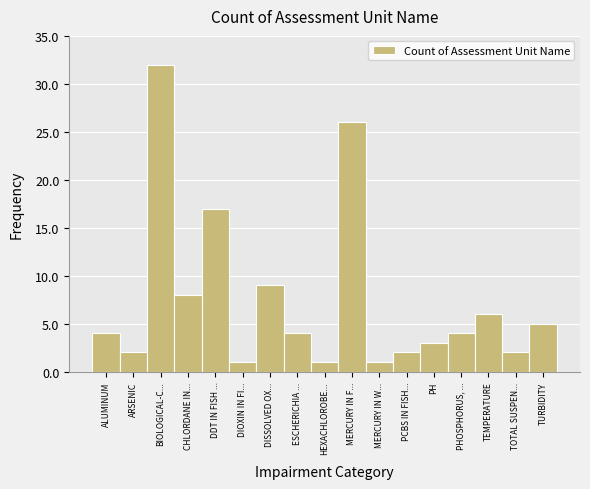

Reading left to right, what are all the values shown in this chart?

ALUMINUM=4	ARSENIC=2	BIOLOGICAL-C...=32	CHLORDANE IN...=8	DDT IN FISH ...=17	DIOXIN IN FI...=1	DISSOLVED OX...=9	ESCHERICHIA ...=4	HEXACHLOROBE...=1	MERCURY IN F...=26	MERCURY IN W...=1	PCBS IN FISH...=2	PH=3	PHOSPHORUS, ...=4	TEMPERATURE=6	TOTAL SUSPEN...=2	TURBIDITY=5